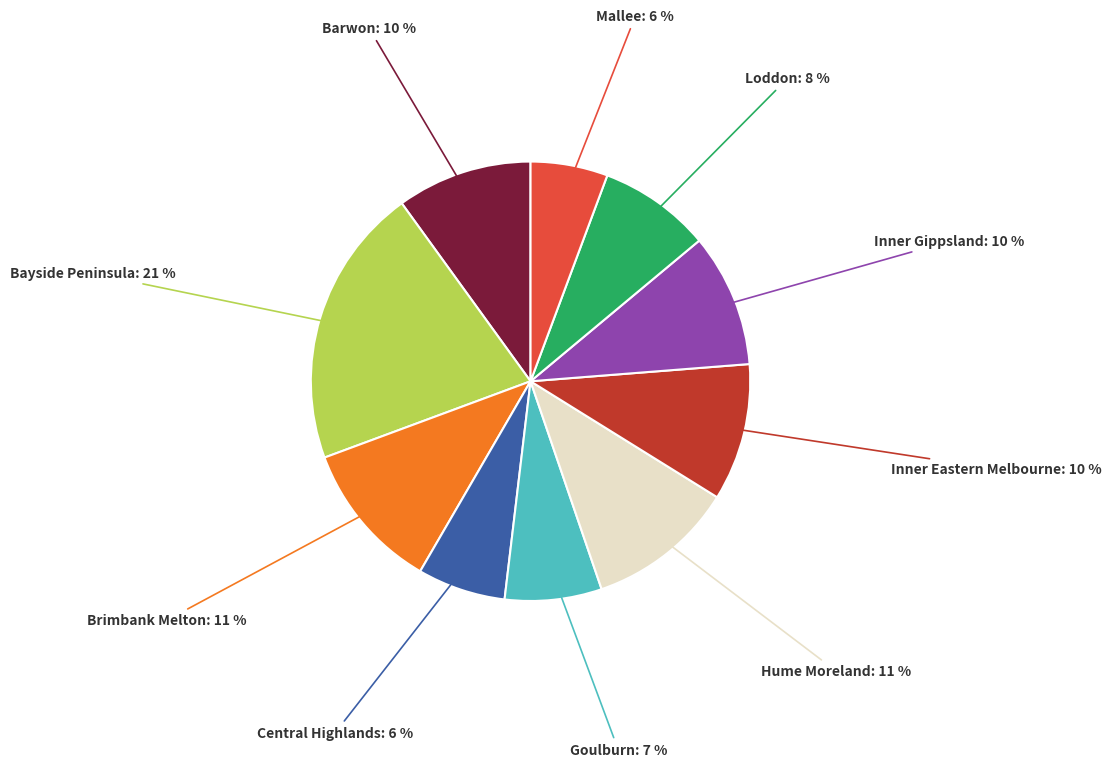

To the nearest percent, what is the difference between the largest and smallest slice percentages?

15%